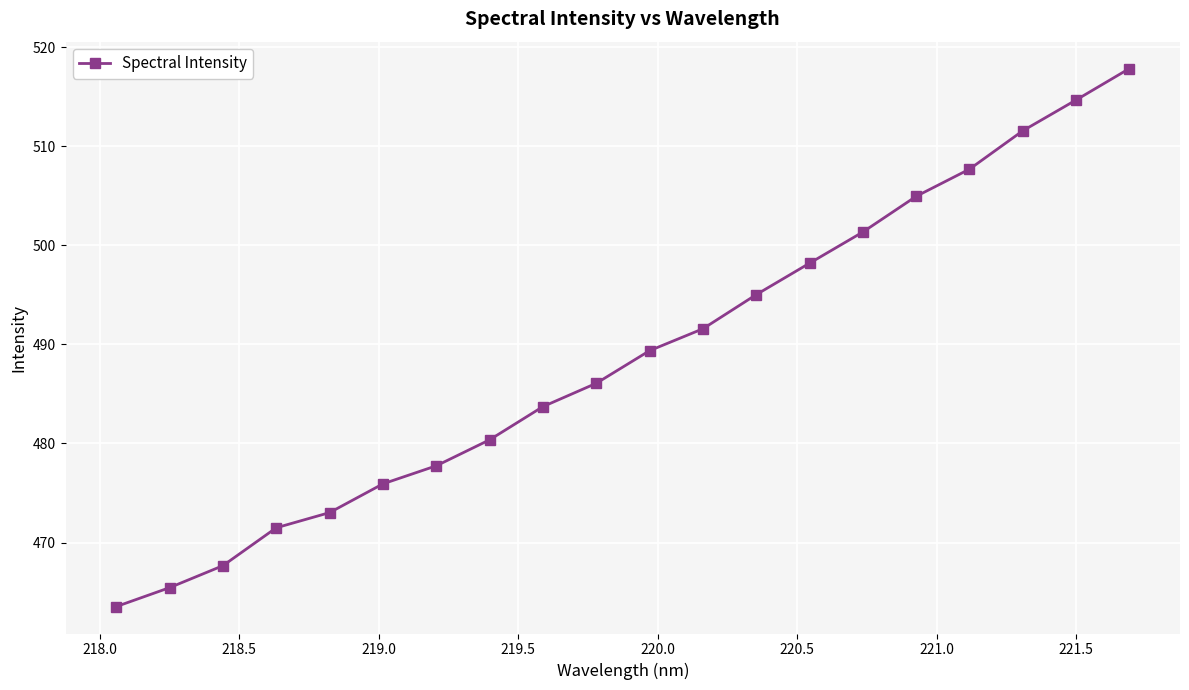

What is the value of the 7th point from the left?

477.7